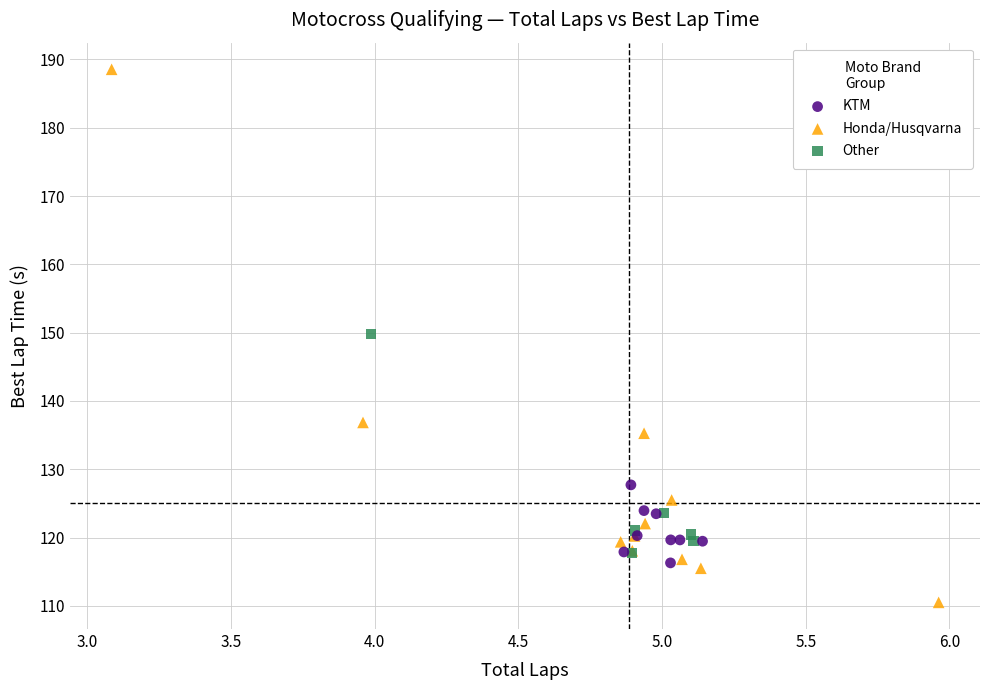

Which series has the widest spread of Y values?

Honda/Husqvarna